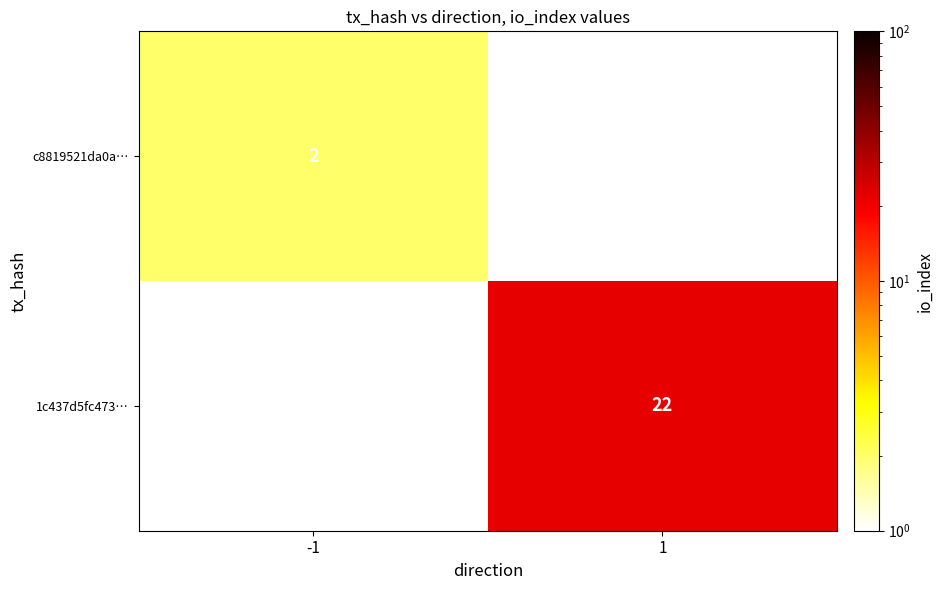

The value of 1c437d5fc473… at 1 is 34. True or false?

False